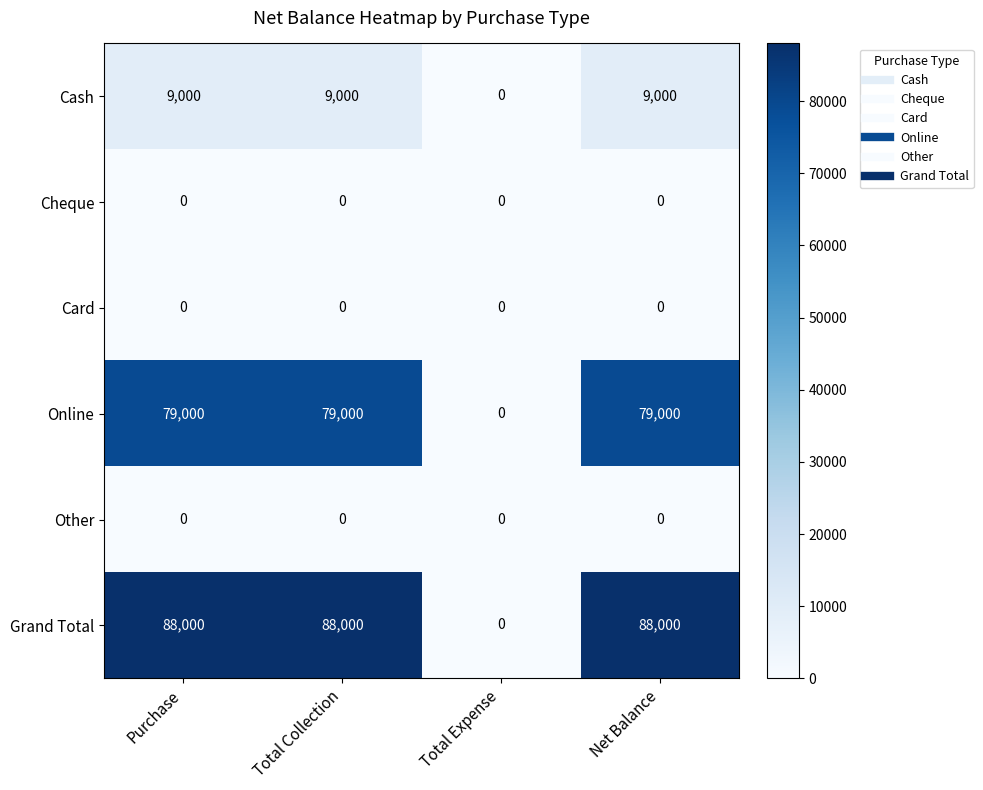

Reading left to right, transcribe all the data shown in this chart.

Cash: Purchase=9000	Total Collection=9000	Total Expense=0	Net Balance=9000
Cheque: Purchase=0	Total Collection=0	Total Expense=0	Net Balance=0
Card: Purchase=0	Total Collection=0	Total Expense=0	Net Balance=0
Online: Purchase=79000	Total Collection=79000	Total Expense=0	Net Balance=79000
Other: Purchase=0	Total Collection=0	Total Expense=0	Net Balance=0
Grand Total: Purchase=88000	Total Collection=88000	Total Expense=0	Net Balance=88000